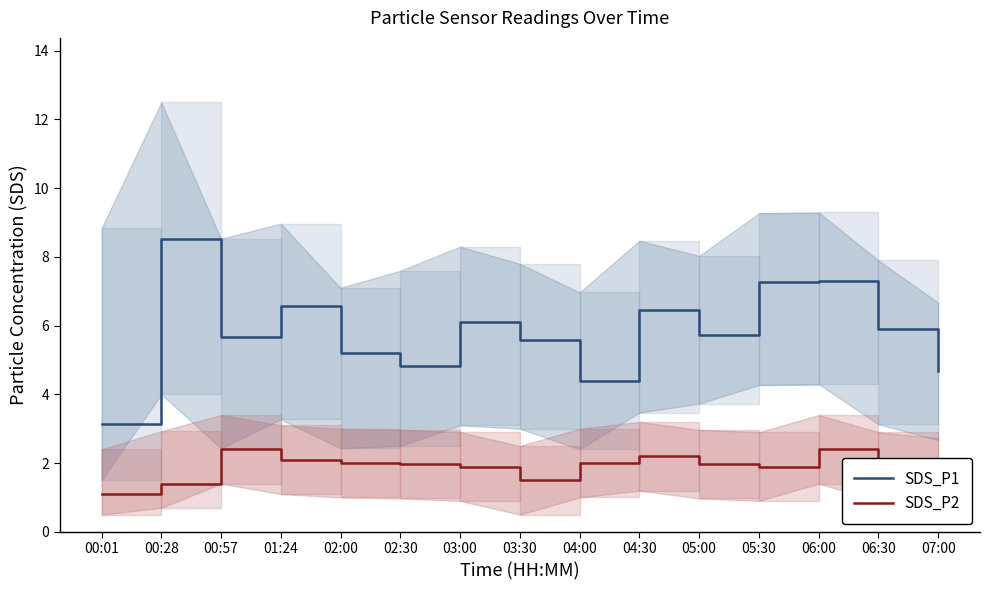

In SDS_P1, how many points are lower than both neighbors (excluding endpoints)?

4